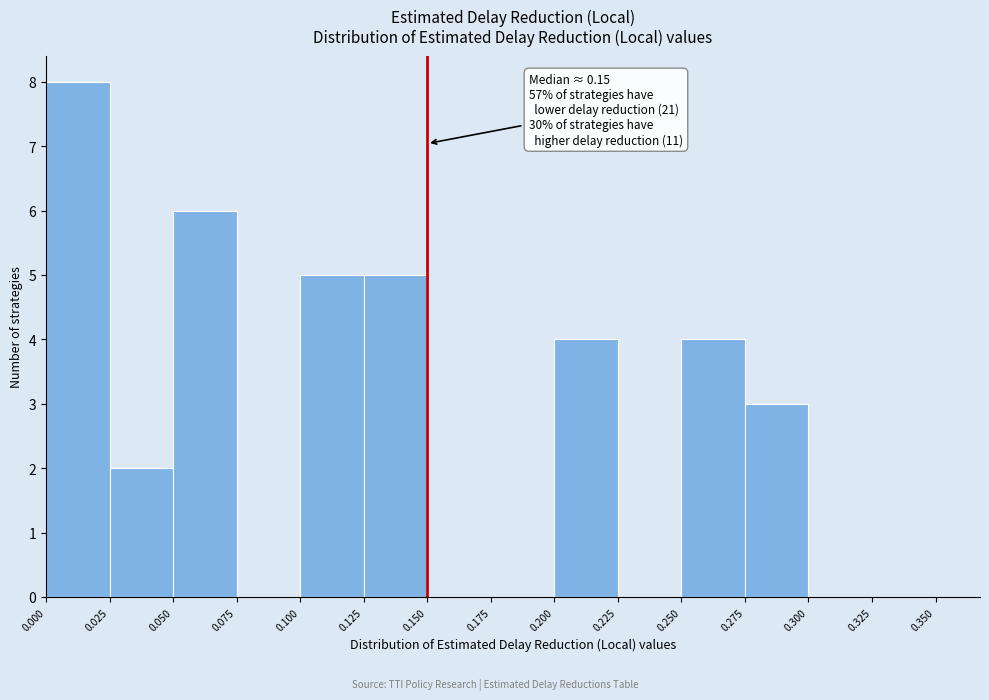

Over which range of the x-axis is the bar tallest?

0.000 to 0.025